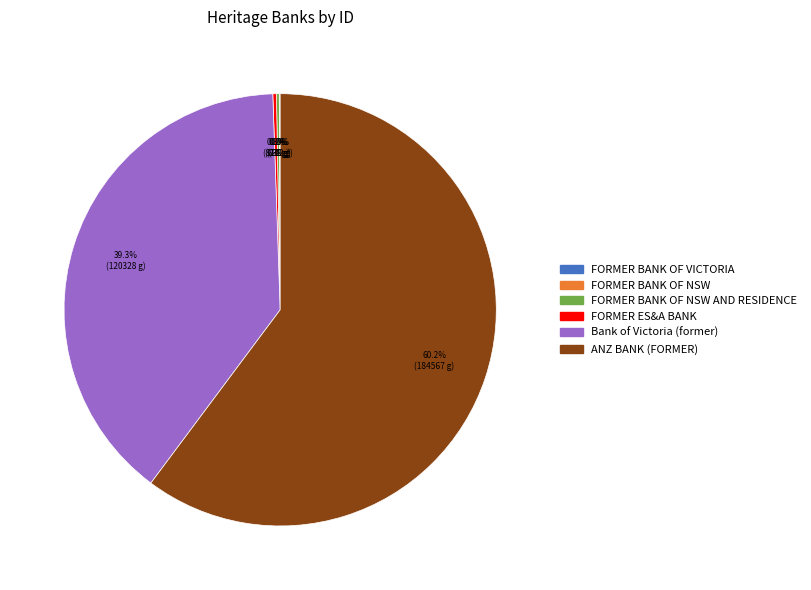

To the nearest percent, what is the difference between the largest and smallest slice percentages?

60%